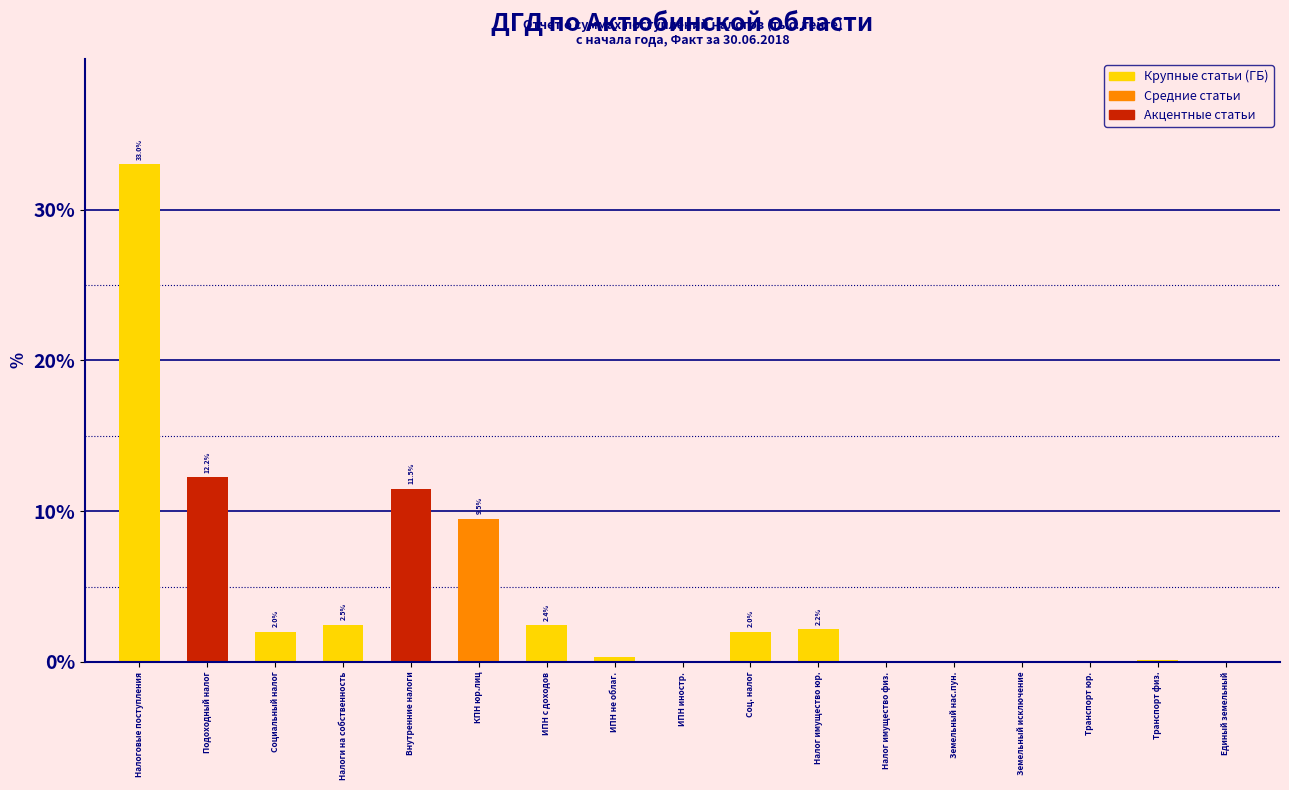

What is the change in value from Социальный налог to Налог имущество юр.?

+0.2